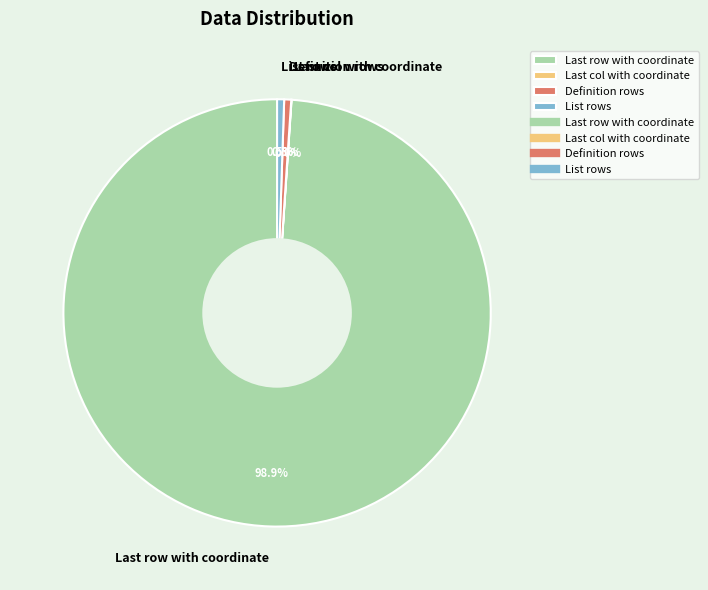

What is the majority slice?

Last row with coordinate